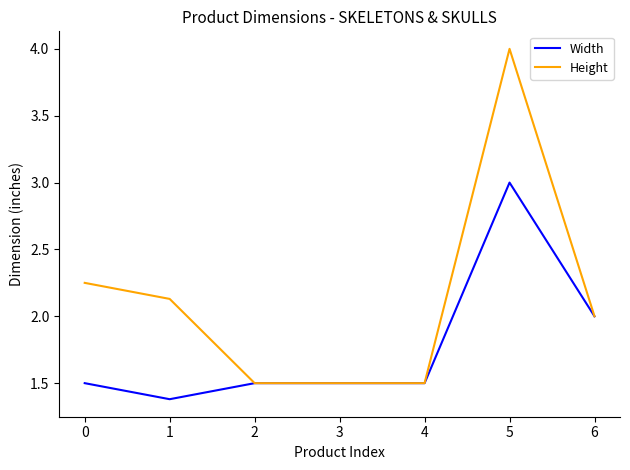

True or false: Width has a value of 3.0 at 5.

True